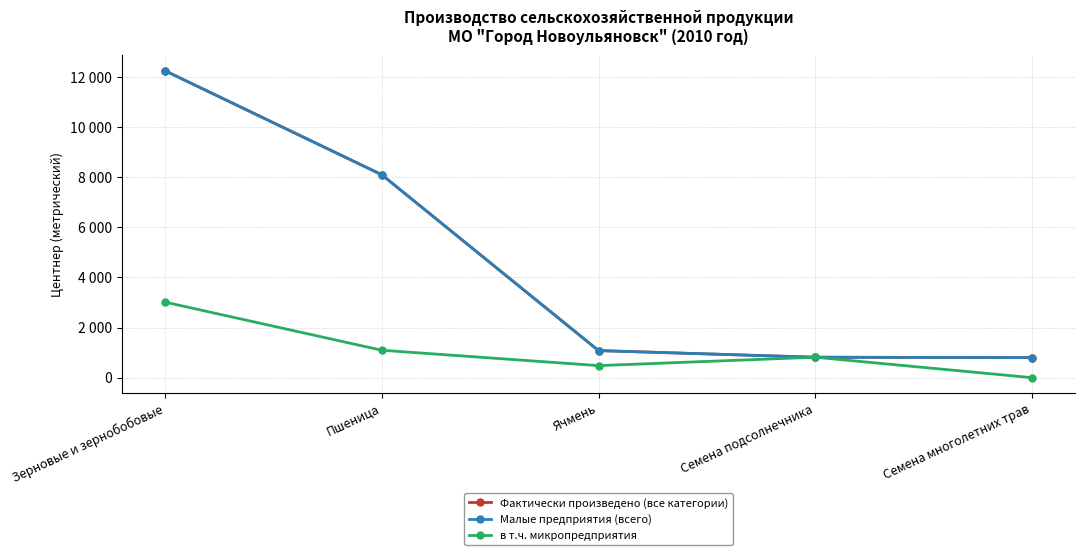

Does the chart have visible grid lines?

Yes